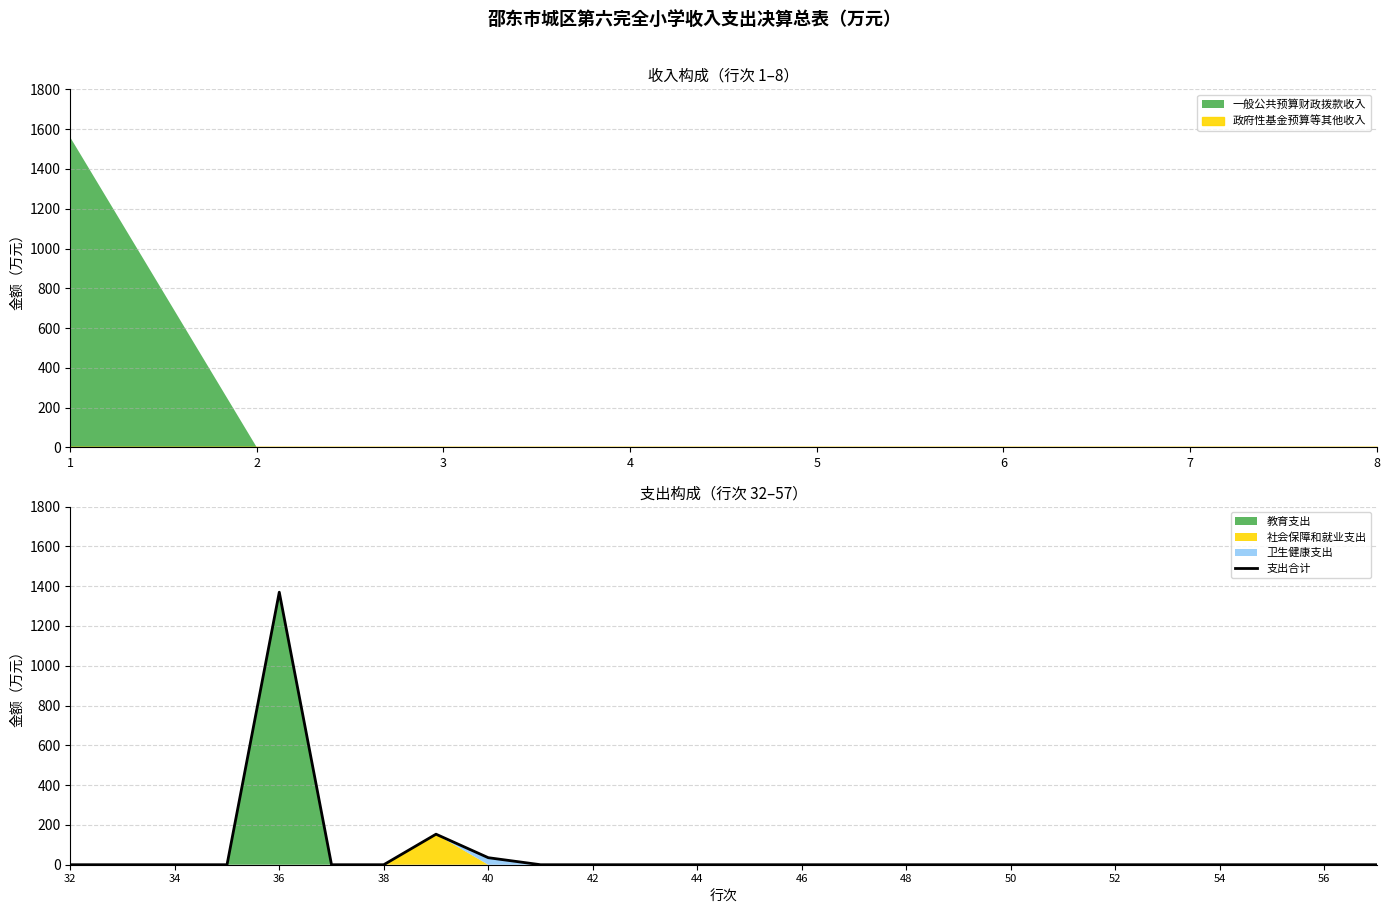

What is the difference between the maximum and minimum values?

1369.6